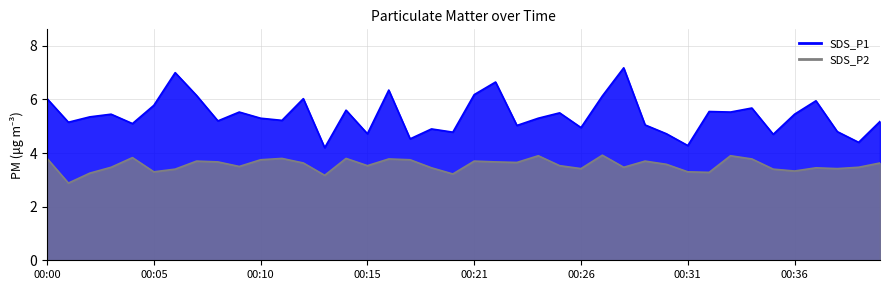

What is the lowest value of the SDS_P2 series?

2.9